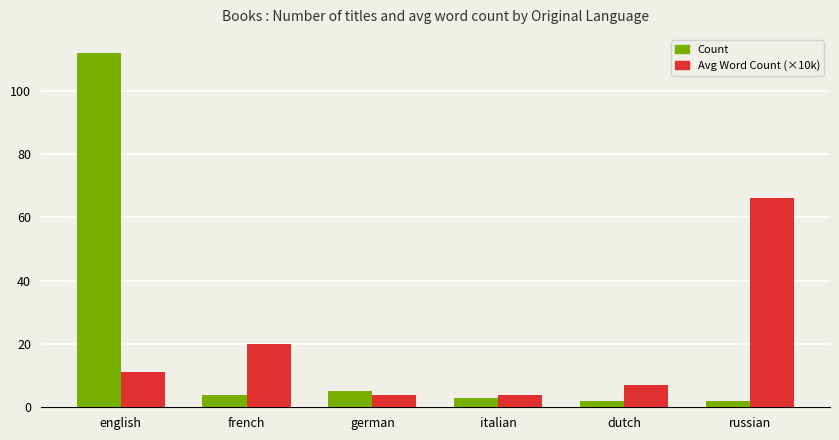

Which series has the widest spread of values?

Count